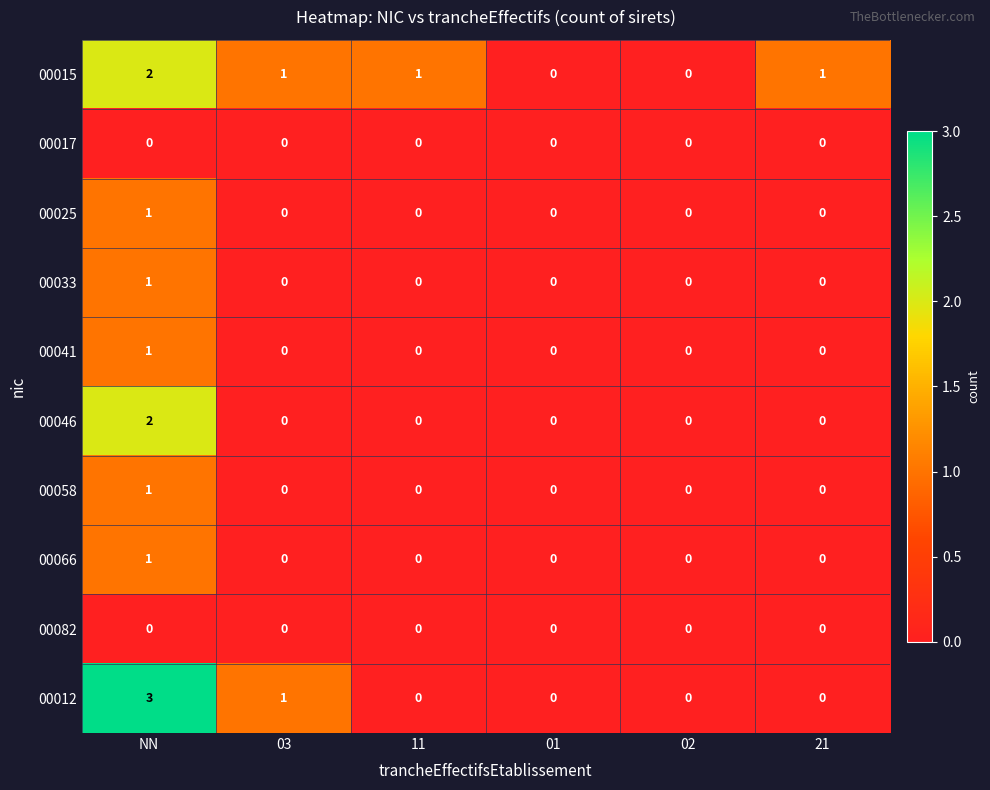

Between NN and 21, which series saw the biggest shift?

00012